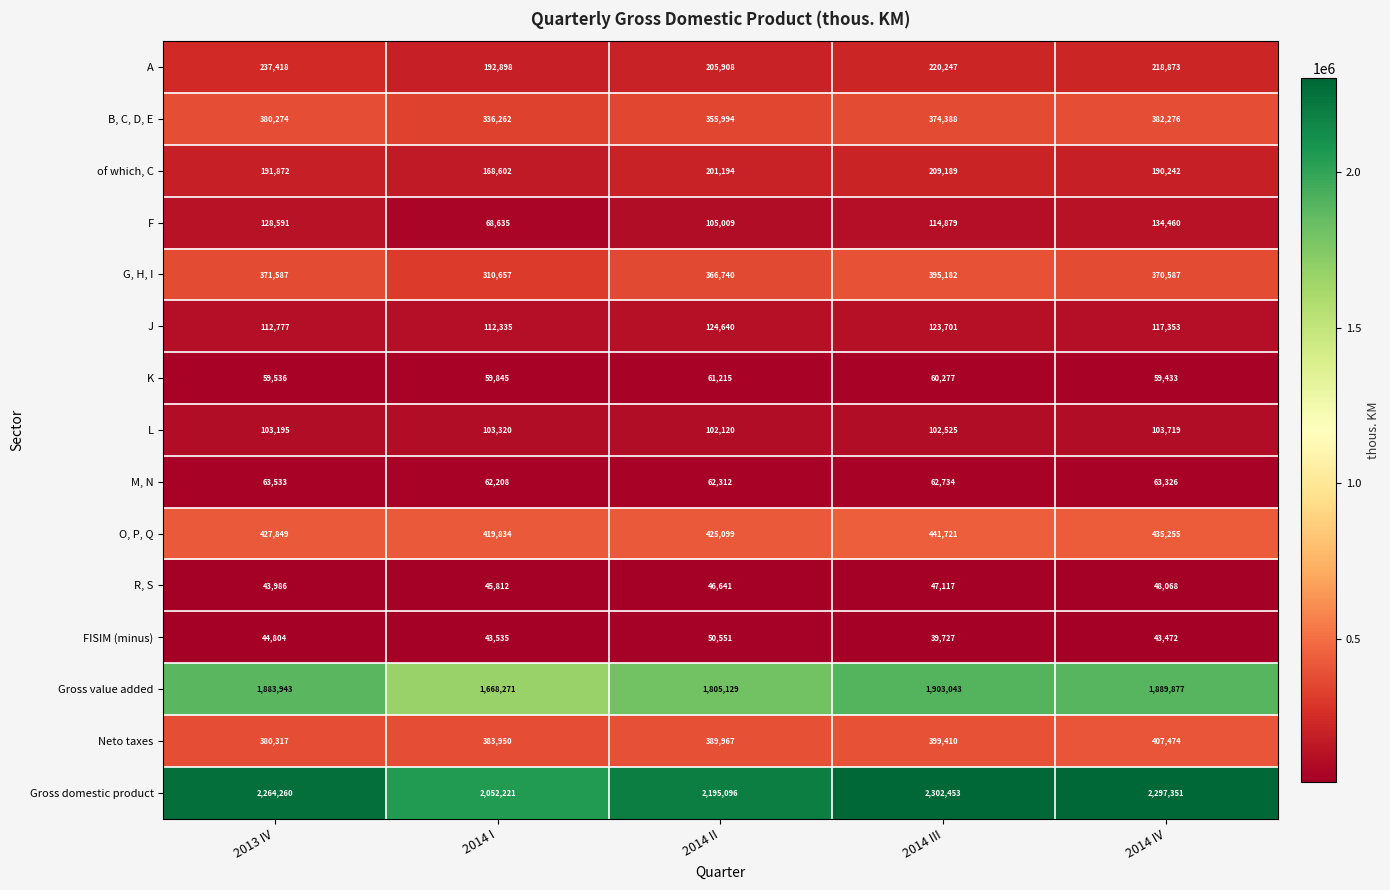

How many distinct data groups are displayed?

15